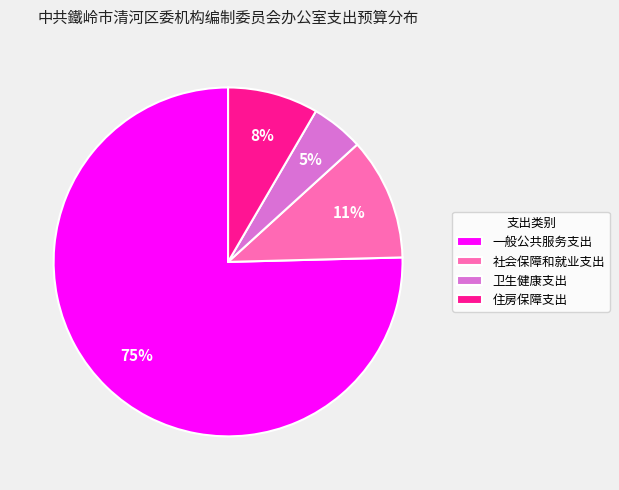

Which has a higher value, 一般公共服务支出 or 住房保障支出?

一般公共服务支出